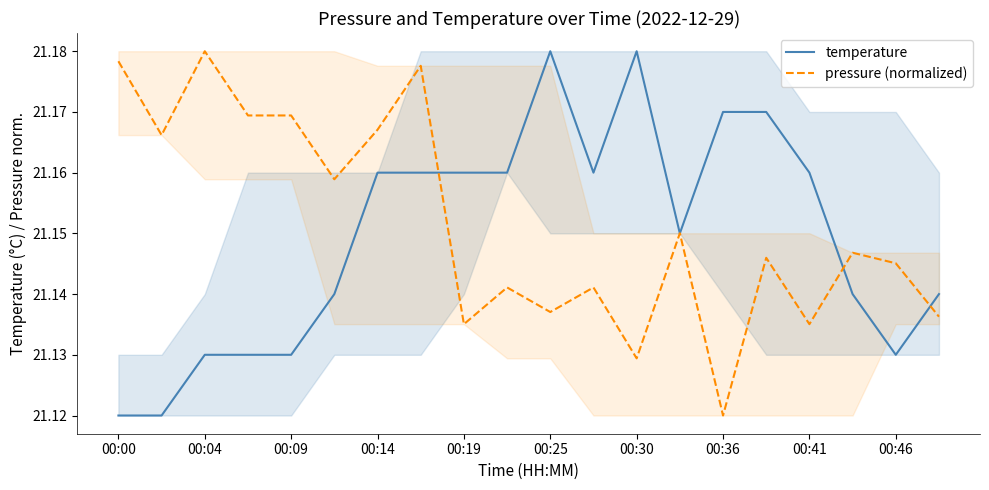

True or false: pressure (normalized) has more than 0 points higher than both neighbors.

True